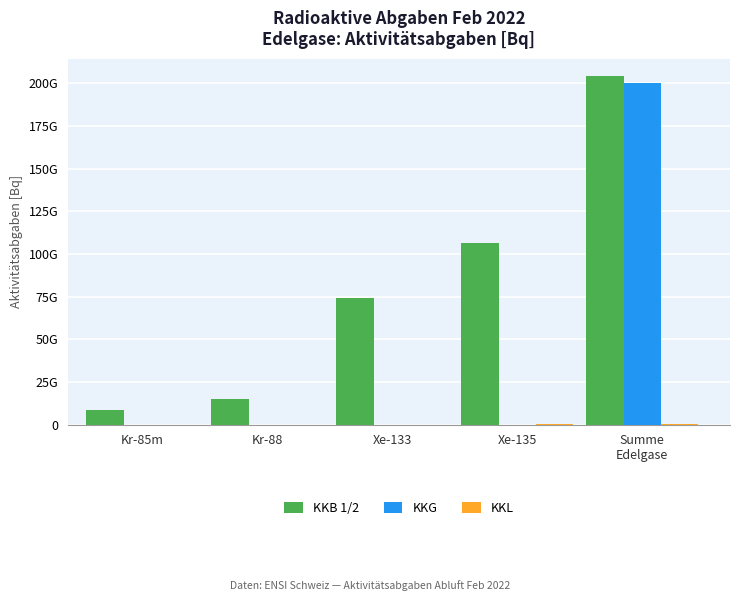

Does the chart contain stacked bars?

No